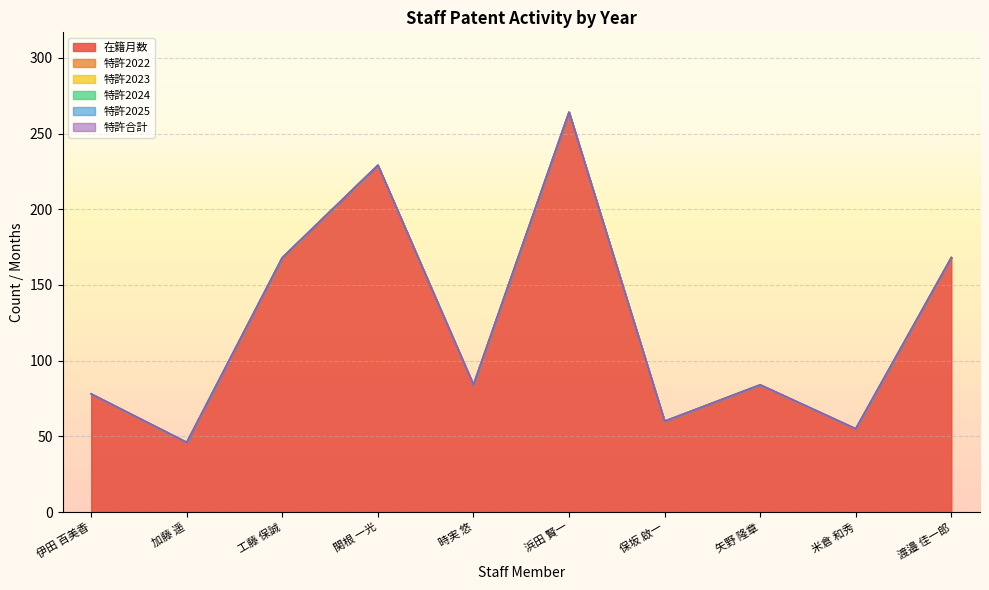

Reading right to left, extract all data points from this chart.

在籍月数: 168	55	84	60	264	84	229	168	46	78
特許2022: 0	0	0	0	0	0	0	0	0	0
特許2023: 0	0	0	0	0	0	0	0	0	0
特許2024: 0	0	0	0	0	0	0	0	0	0
特許2025: 0	0	0	0	0	0	0	0	0	0
特許合計: 0	0	0	0	0	0	0	0	0	0